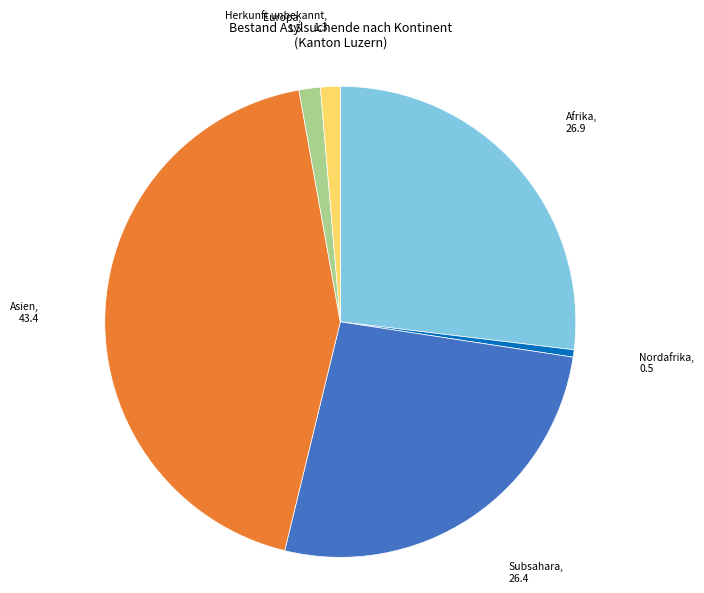

Is there any slice that represents more than half of the pie?

No